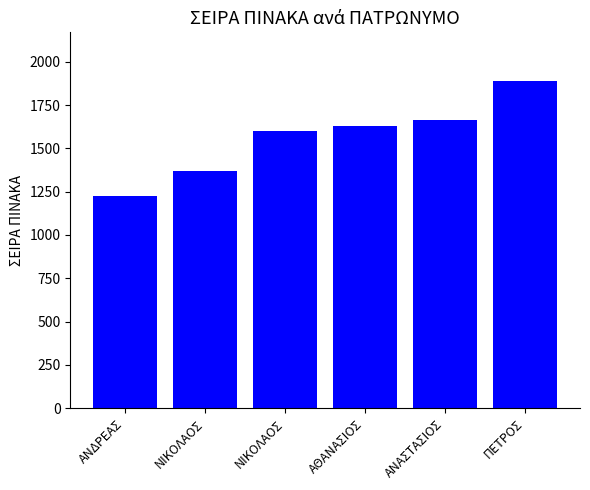

What is the smallest value displayed?

1223